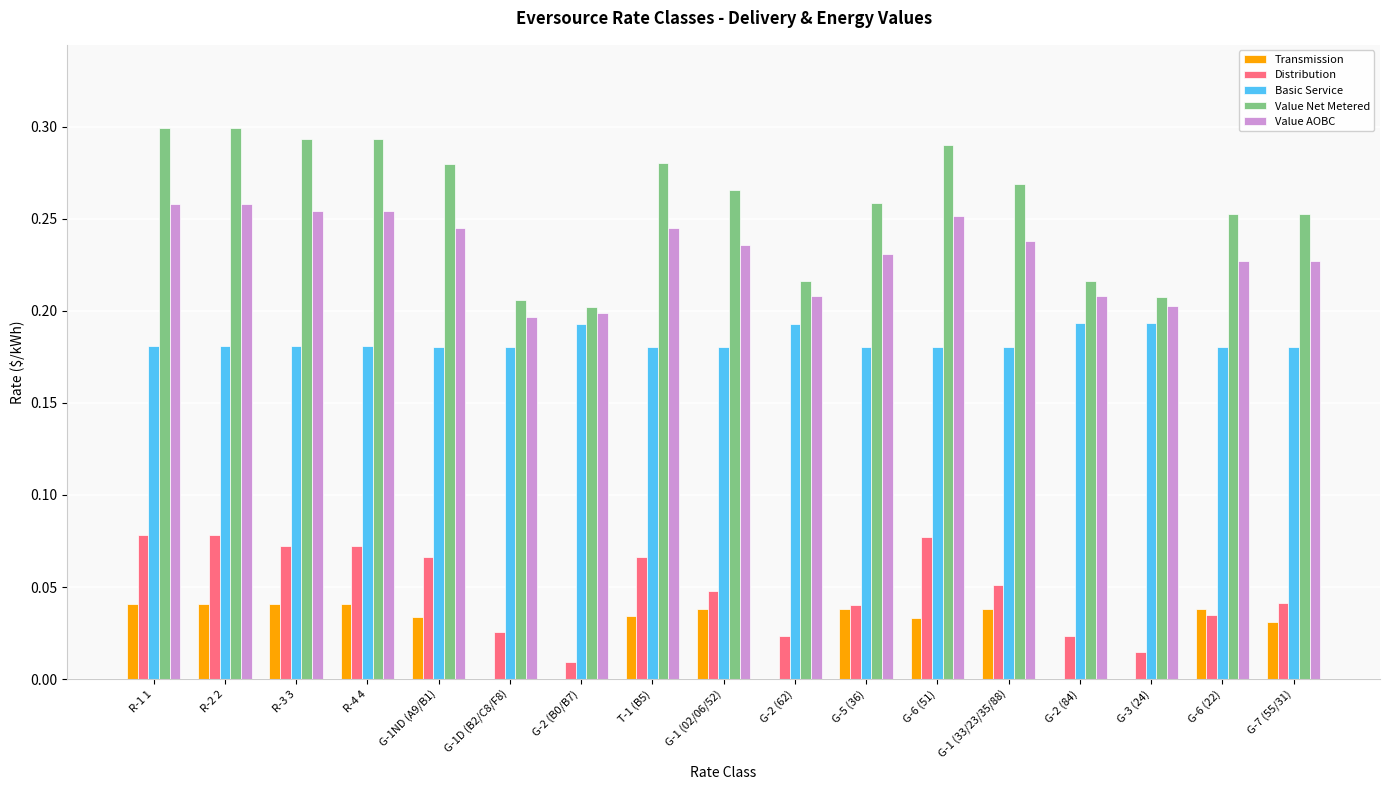

What is the sum of all Value AOBC values?

3.9